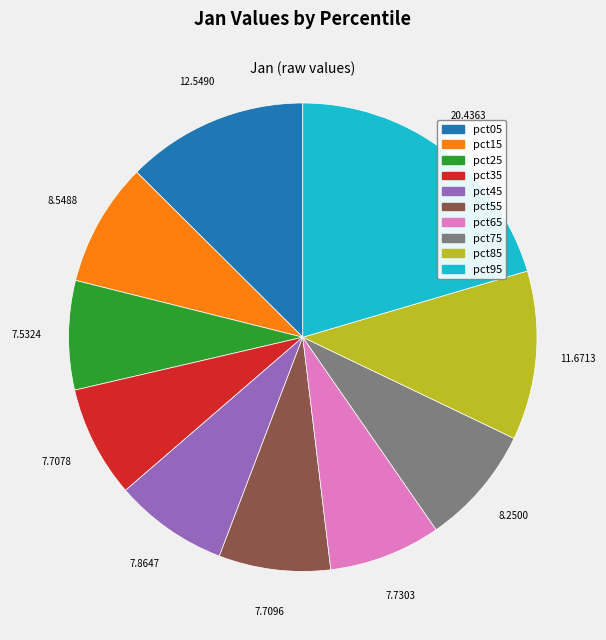

What is the largest slice in the pie chart?

pct95